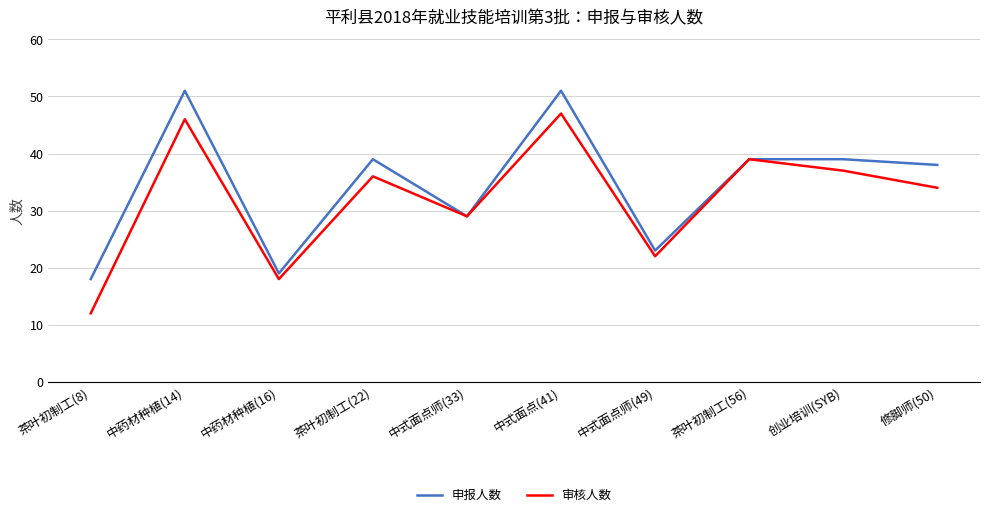

What is the label of the 3rd point from the left?

中药材种植(16)